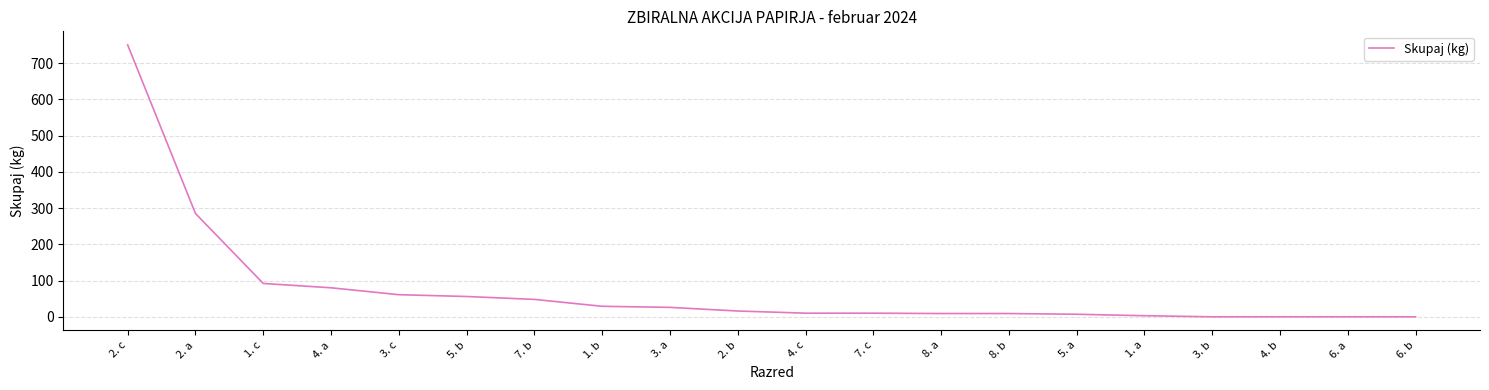

Is this an area chart (filled region under the line)?

No